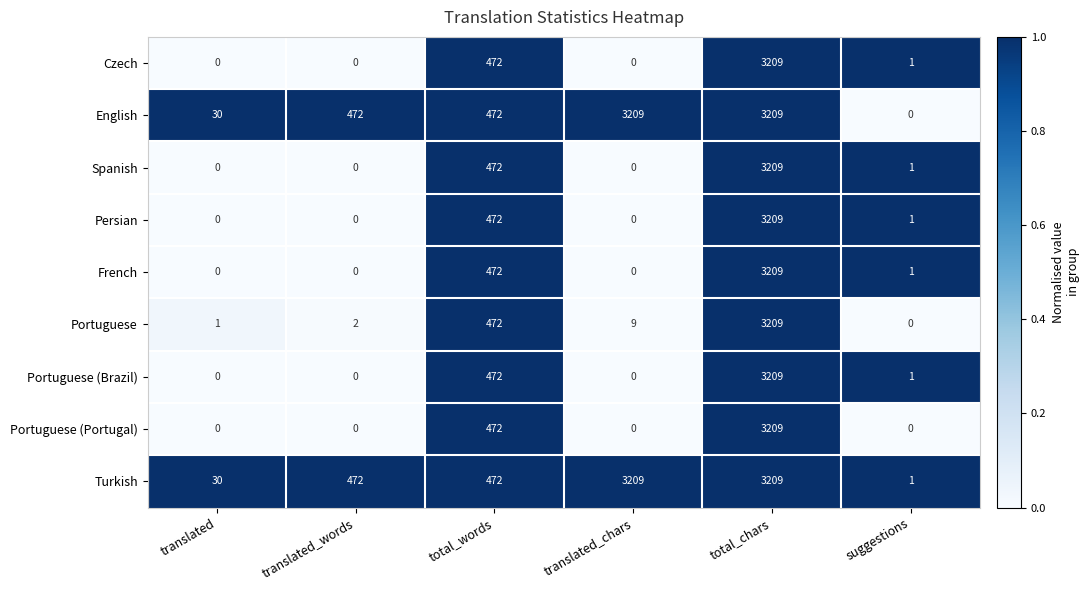

What is the sum of the Turkish values at translated_words and translated?

502